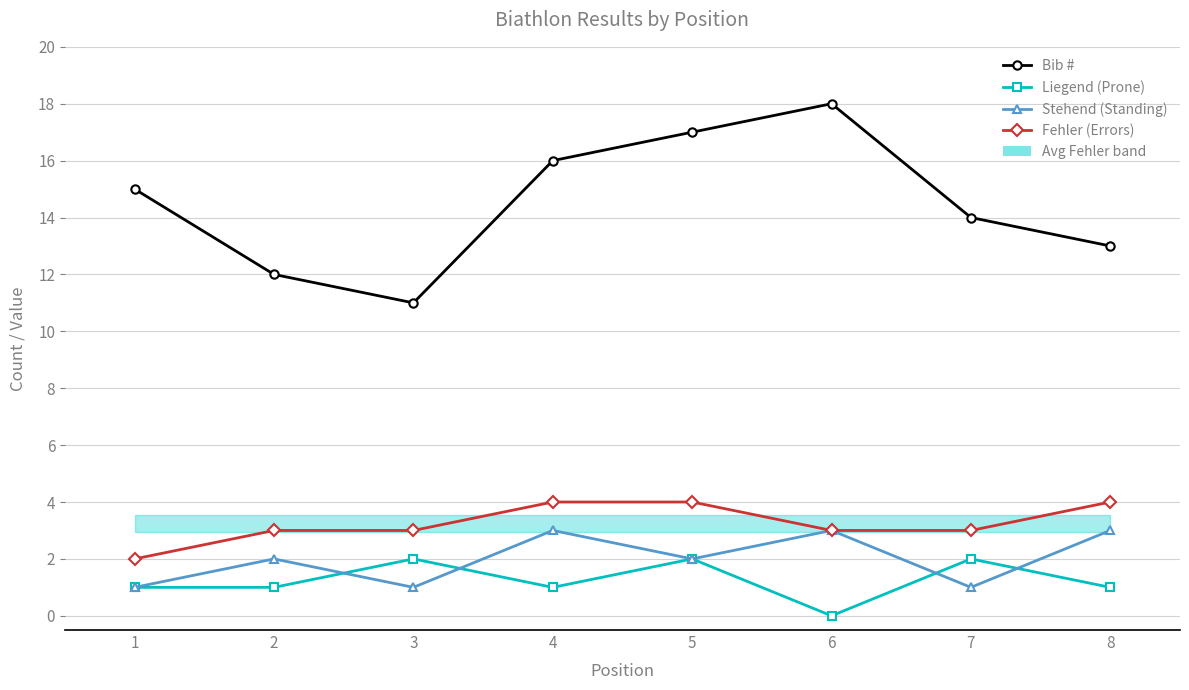

List the series in order of their peak value, lowest first.

Liegend (Prone), Stehend (Standing), Fehler (Errors), Bib #